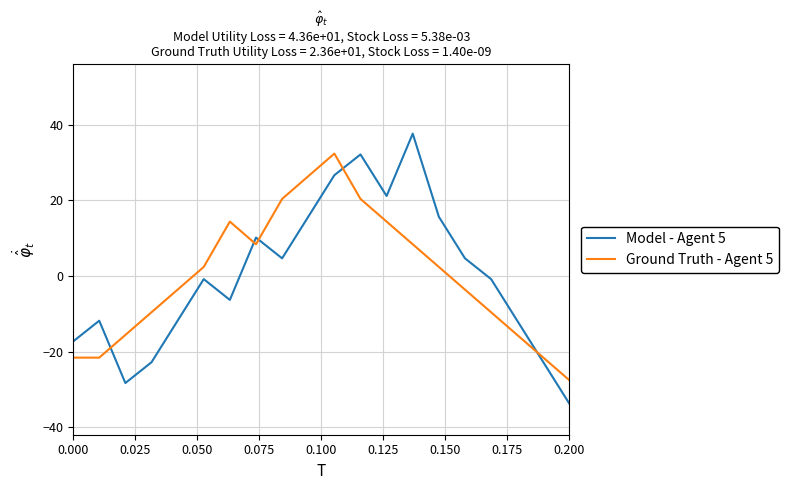

True or false: Ground Truth - Agent 5 and Model - Agent 5 cross at least once.

True